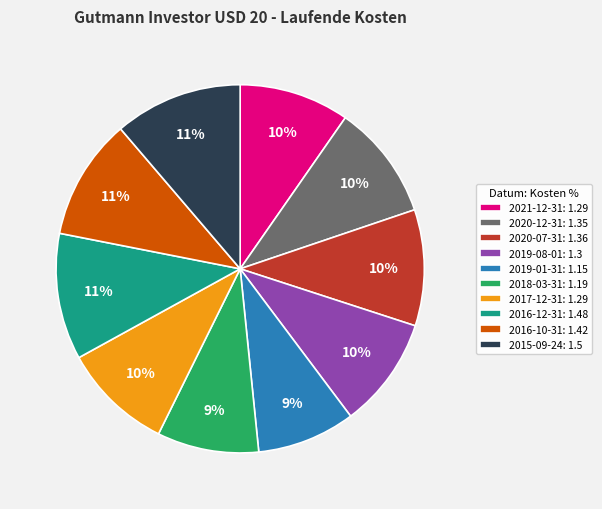

Count the number of slices in the pie.

10